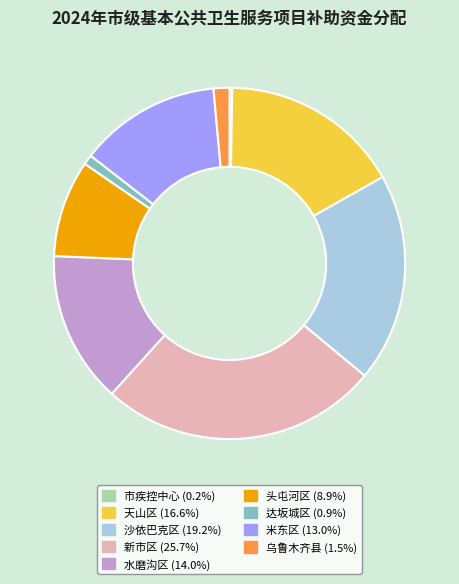

True or false: 新市区 accounts for 18% of the total.

False